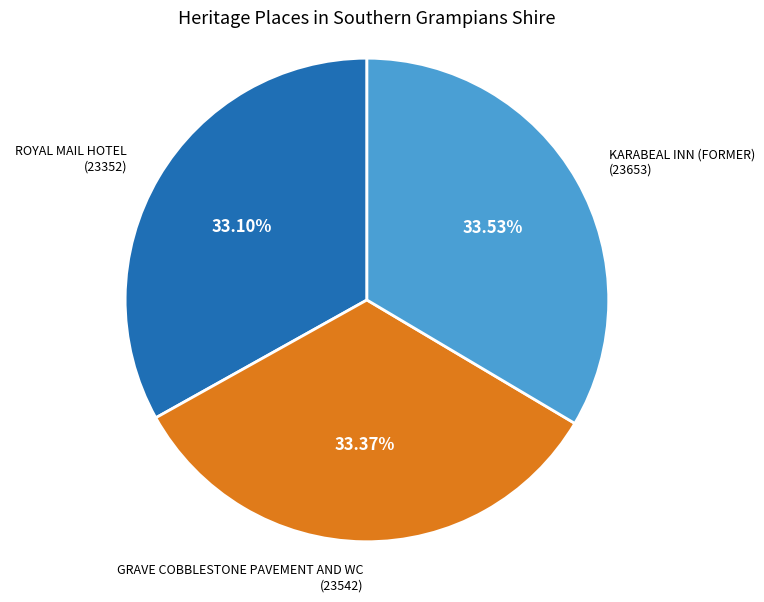

Is there a majority slice in this chart?

No